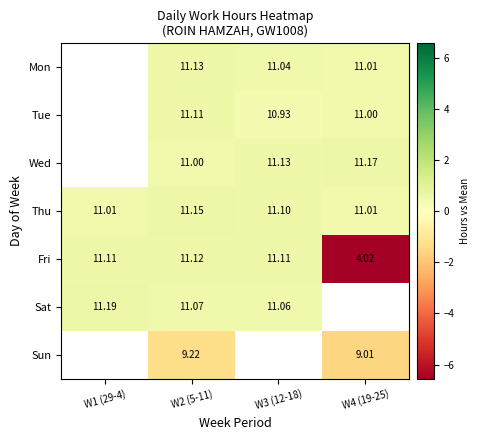

Rank the series at W2 (5-11) from highest to lowest value.

Thu, Mon, Fri, Tue, Sat, Wed, Sun